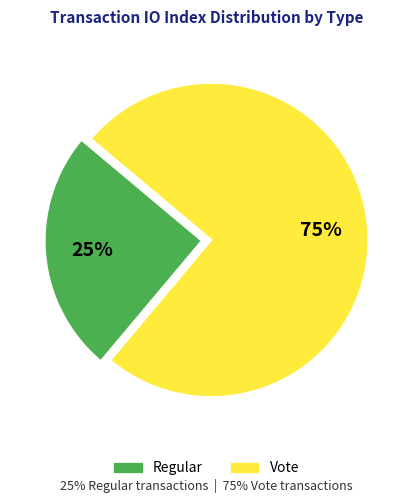

Is Vote the majority of the pie?

Yes